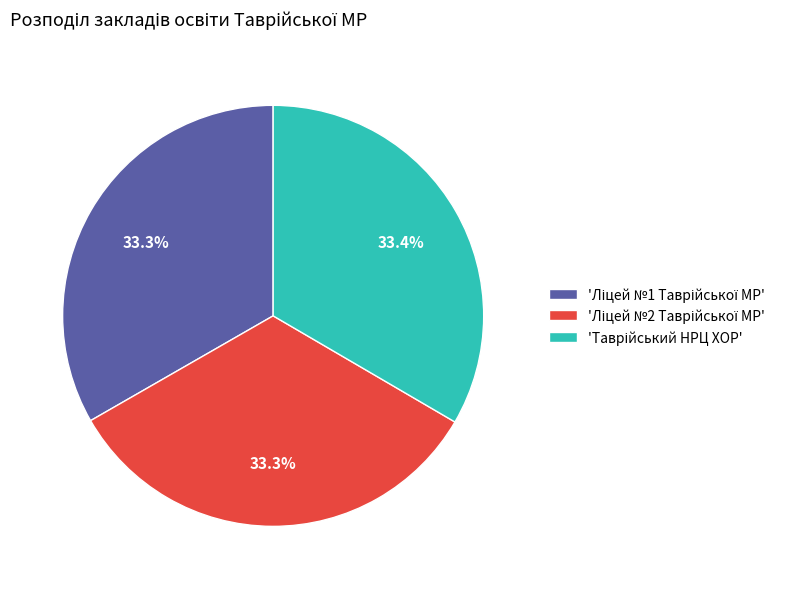

Does any single category account for the majority?

No